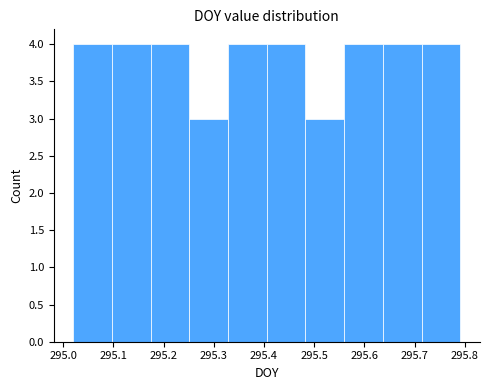

Reading left to right, transcribe this chart: for each bar, give the range it covers on the x-axis and its height. Neither the bar edges nor the heights are printed on the chart, so give them approximately, as read against the axes.

295.02 to 295.10: 4
295.10 to 295.17: 4
295.17 to 295.25: 4
295.25 to 295.33: 3
295.33 to 295.41: 4
295.41 to 295.48: 4
295.48 to 295.56: 3
295.56 to 295.64: 4
295.64 to 295.71: 4
295.71 to 295.79: 4